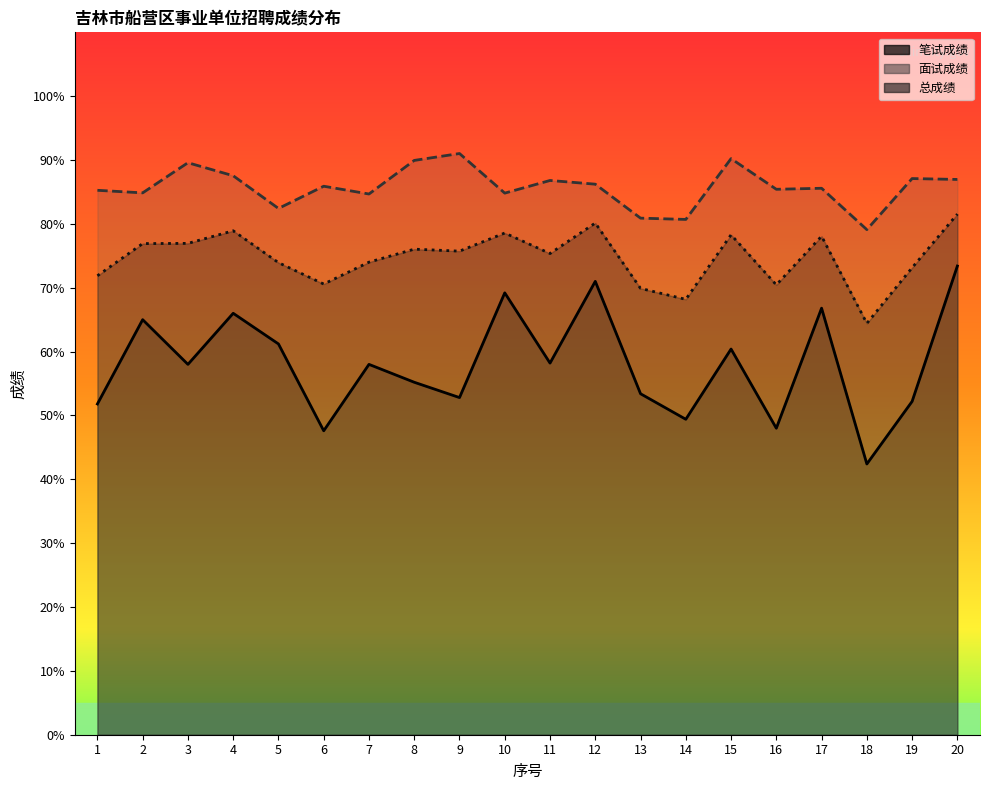

Where is 面试成绩 nearest to the value 85?

2